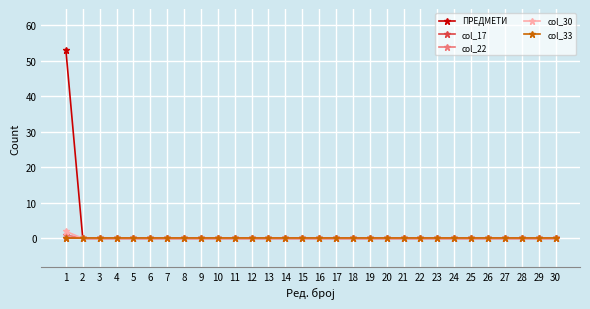

Is this an area chart (filled region under the line)?

No